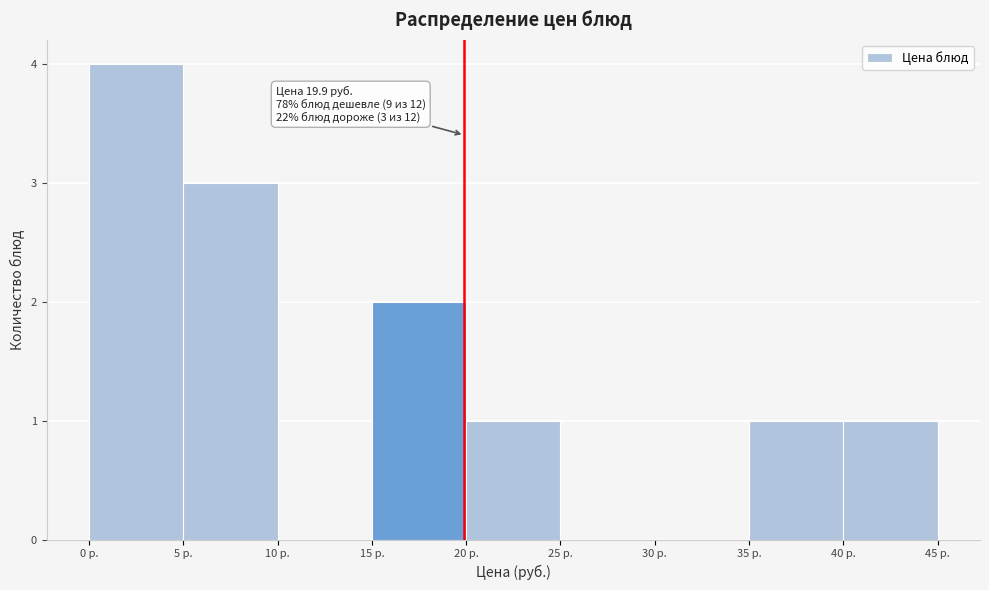

Which range on the x-axis has the tallest bar?

0 to 5